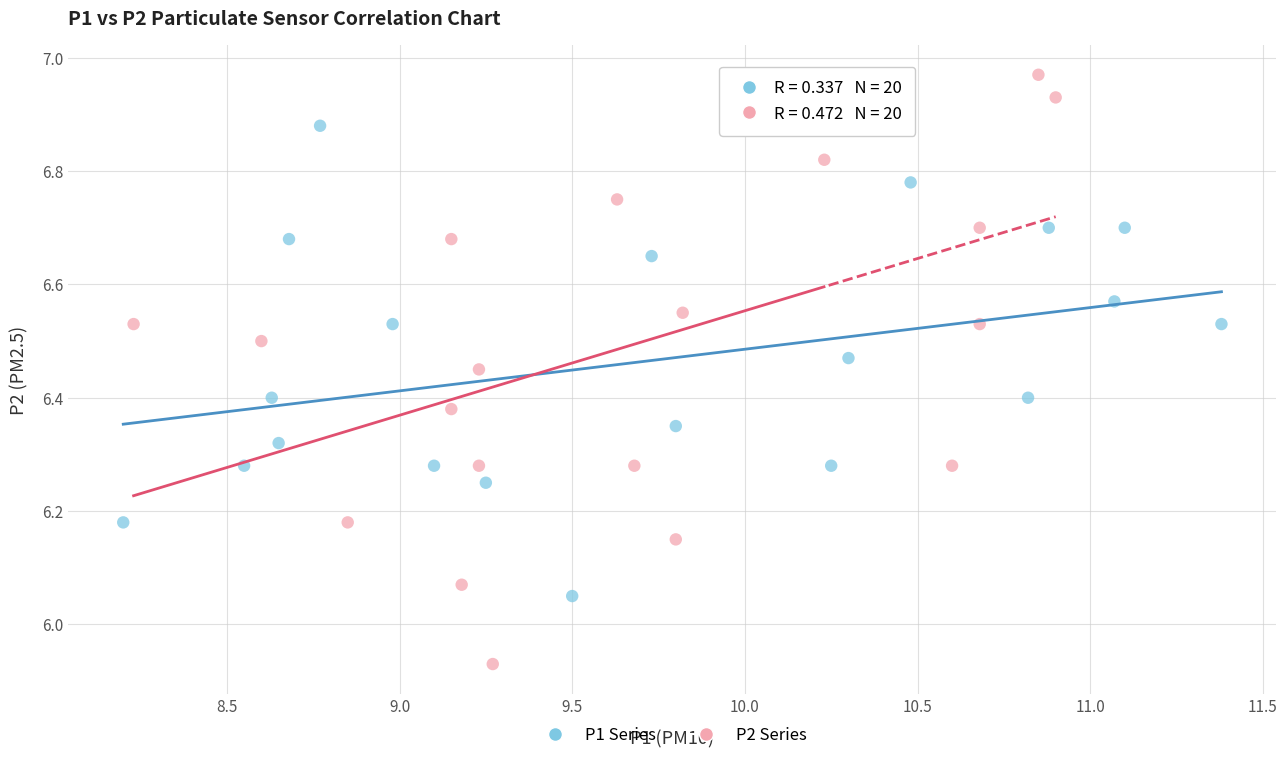

Which series contains the highest Y value?

P2 Series